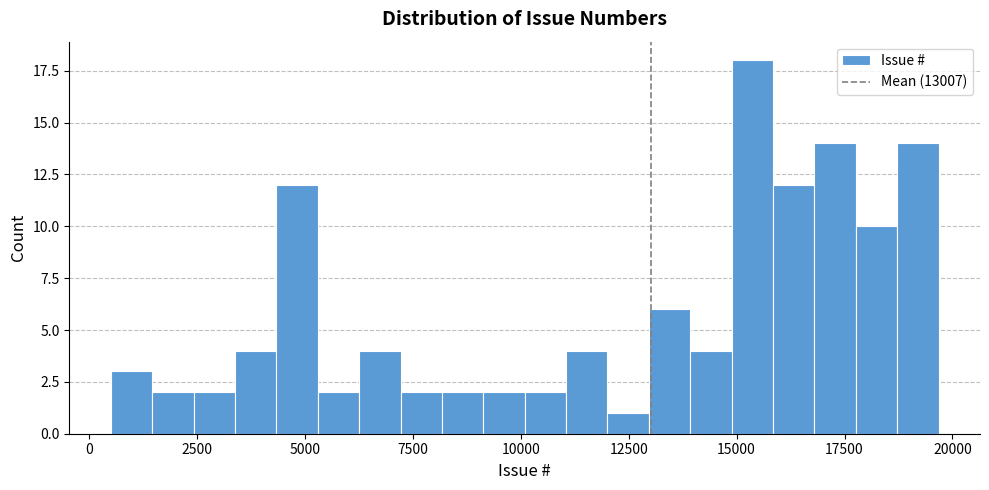

Read against the x-axis, roughly where is the centre of the tallest bar?

15500